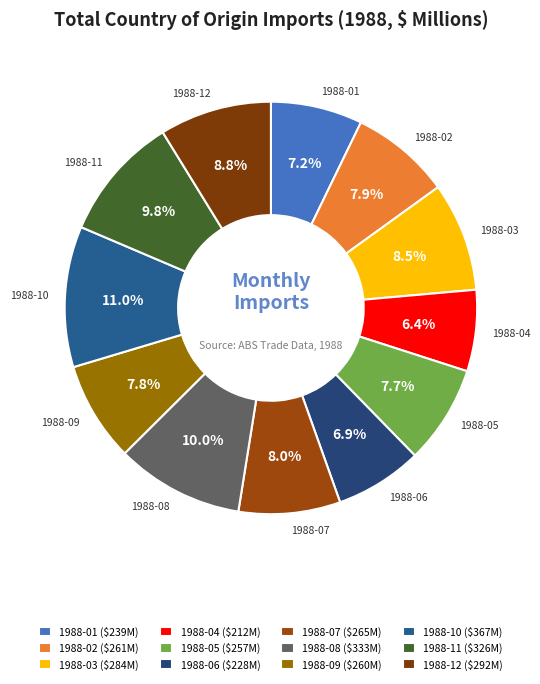

To the nearest percent, what portion does 1988-11 represent?

10%